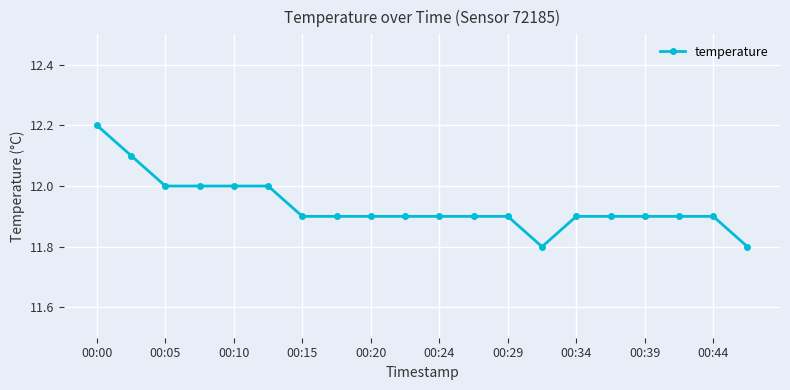

What is the smallest value displayed?

11.8